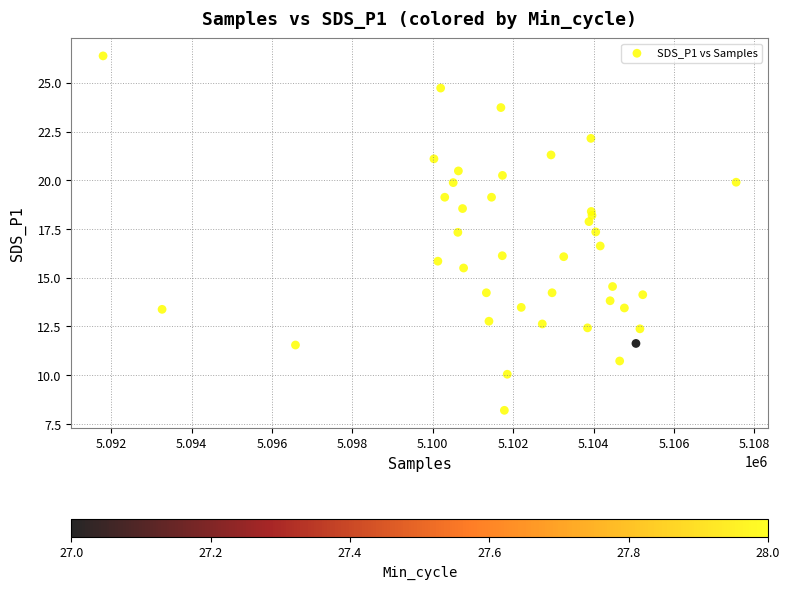

What is the range of X values (max minus min)?

15751.0